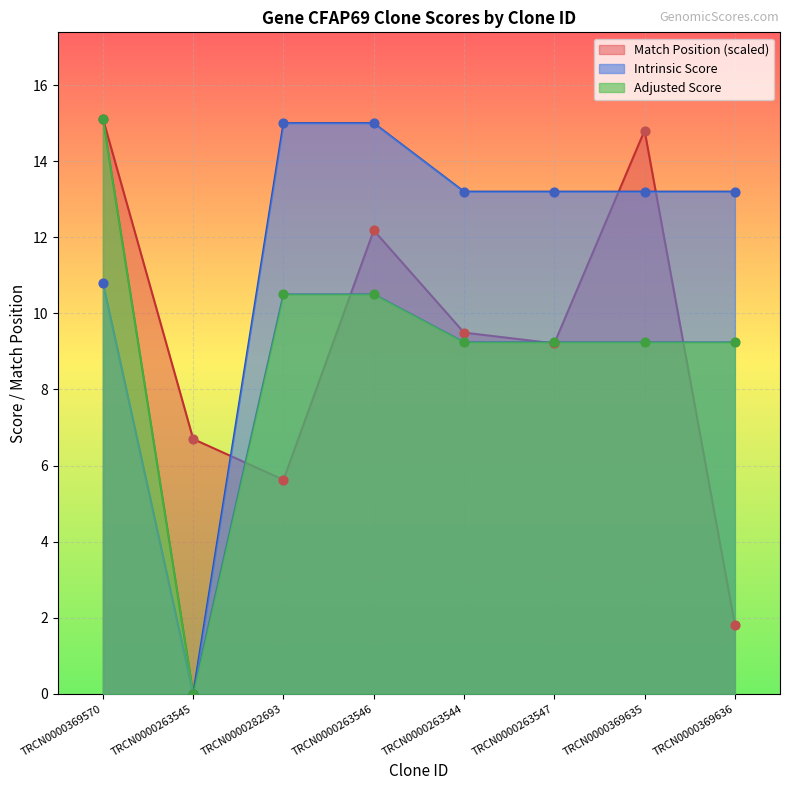

Which series contains the highest Y value?

Match Position